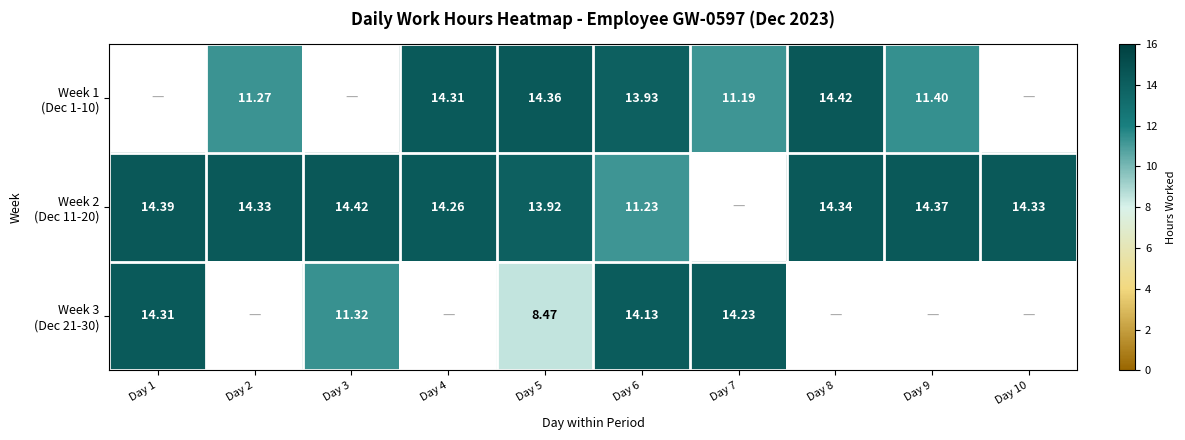

How many data points does each series have?

10